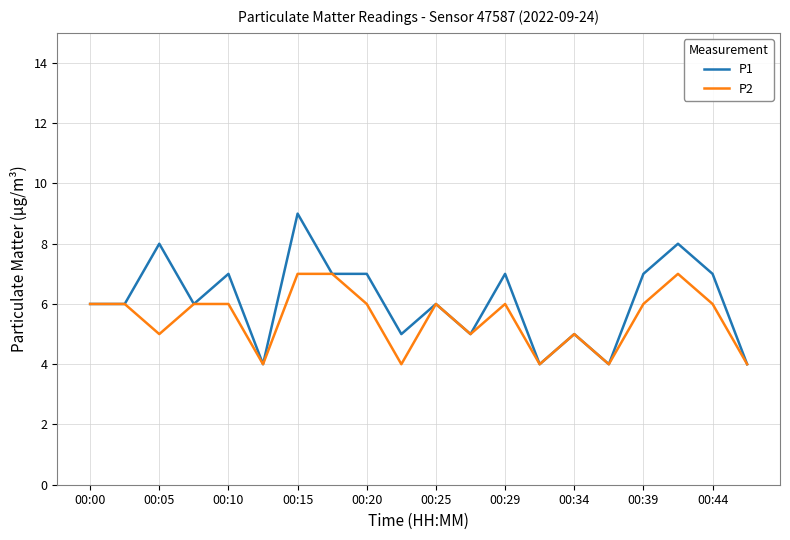

Which series has the largest total across all categories?

P1